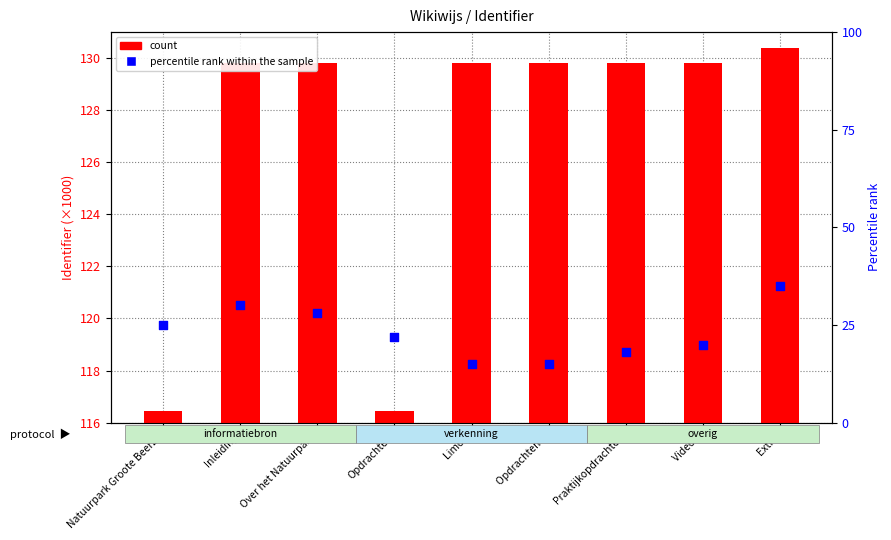

What is the total value across all series at Natuurpark Groote Beerze?

141.4